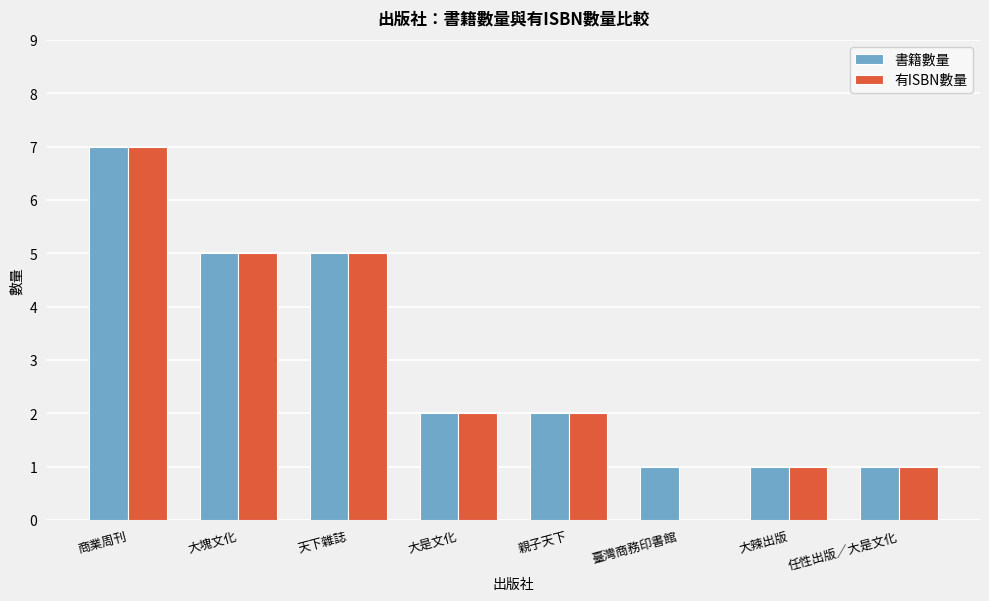

Is the value of 書籍數量 at 天下雜誌 greater than the value of 有ISBN數量 at 親子天下?

Yes